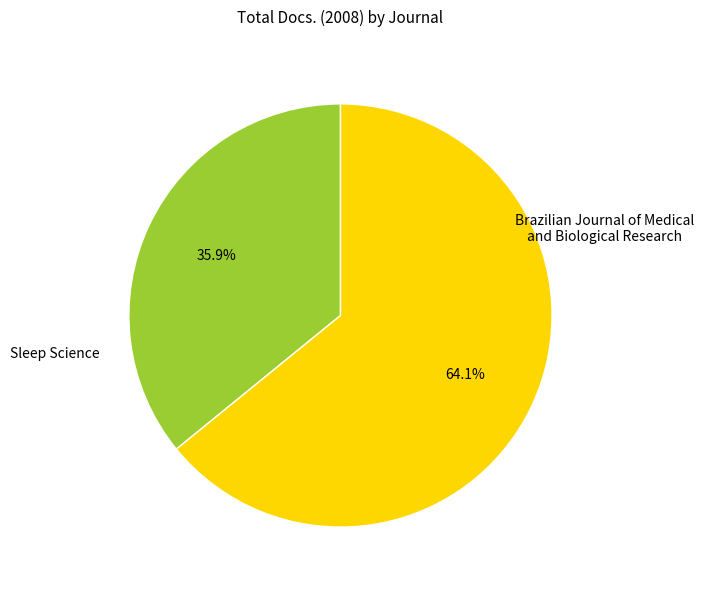

Does any single category account for the majority?

Yes